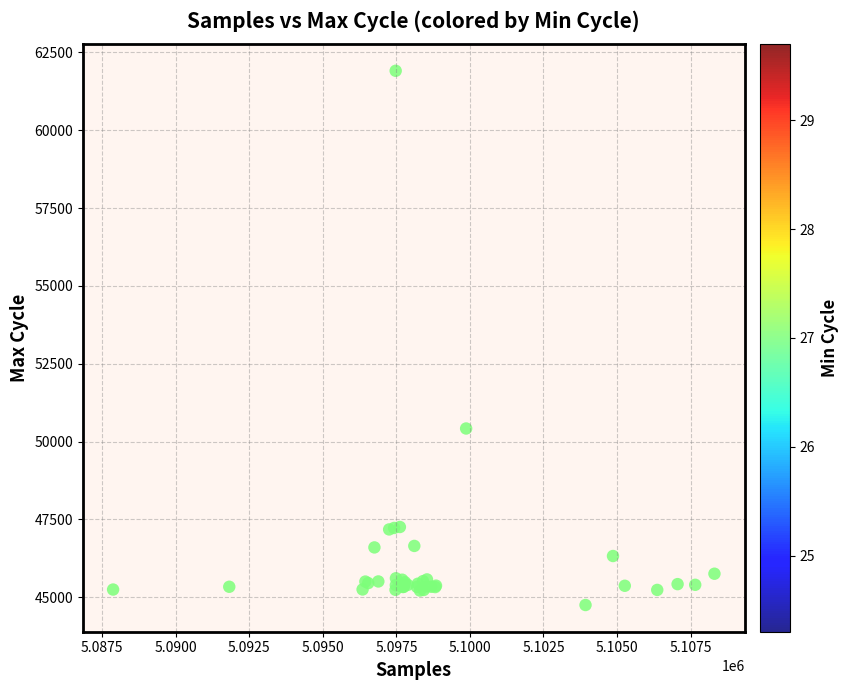

What Y value in the scatter plot is closest to 53331?

50421